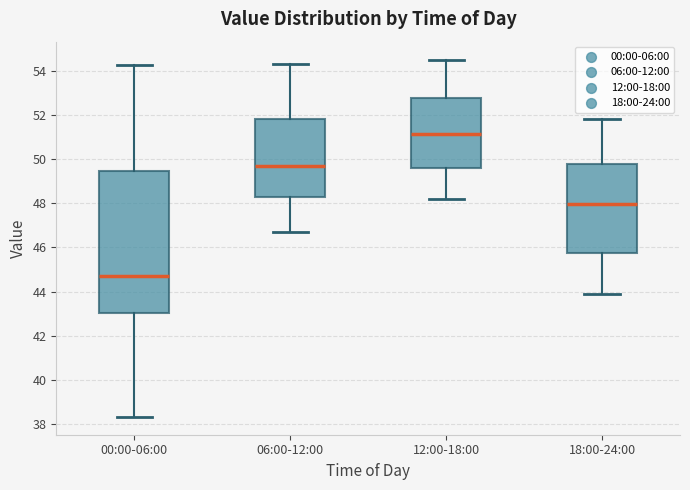

Comparing the boxes themselves (not the whiskers), which one is the tallest?

00:00-06:00